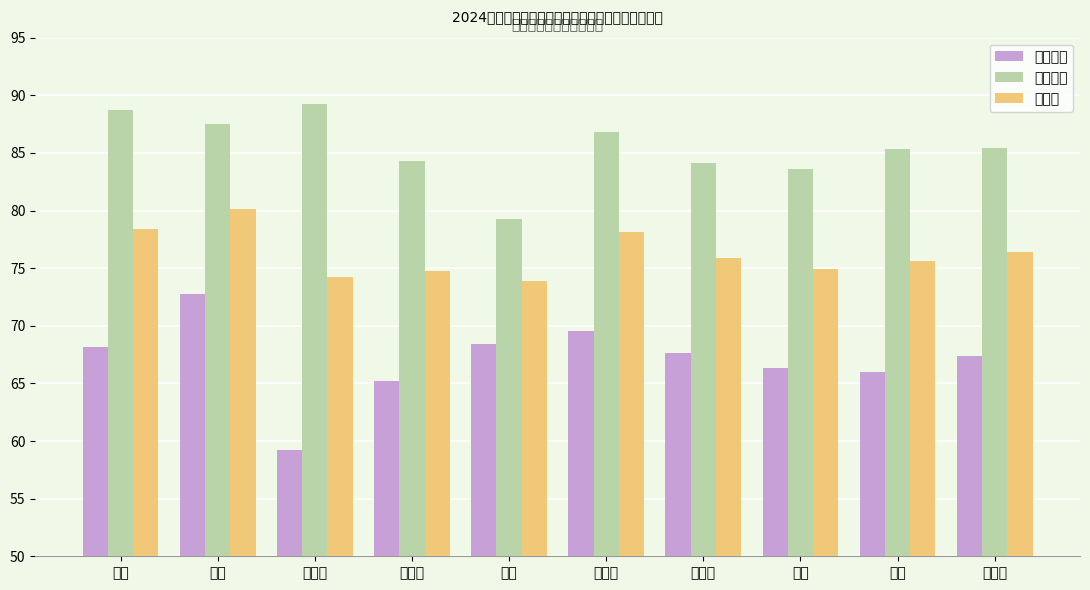

Which series has the largest total across all categories?

面试成绩